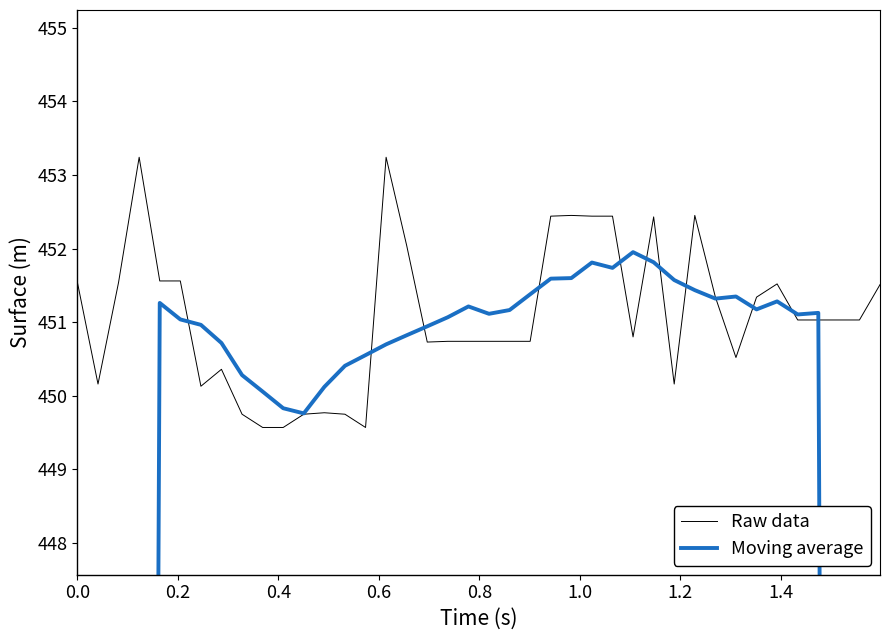

Rank the series by their maximum value, from highest to lowest.

Raw data, Moving average